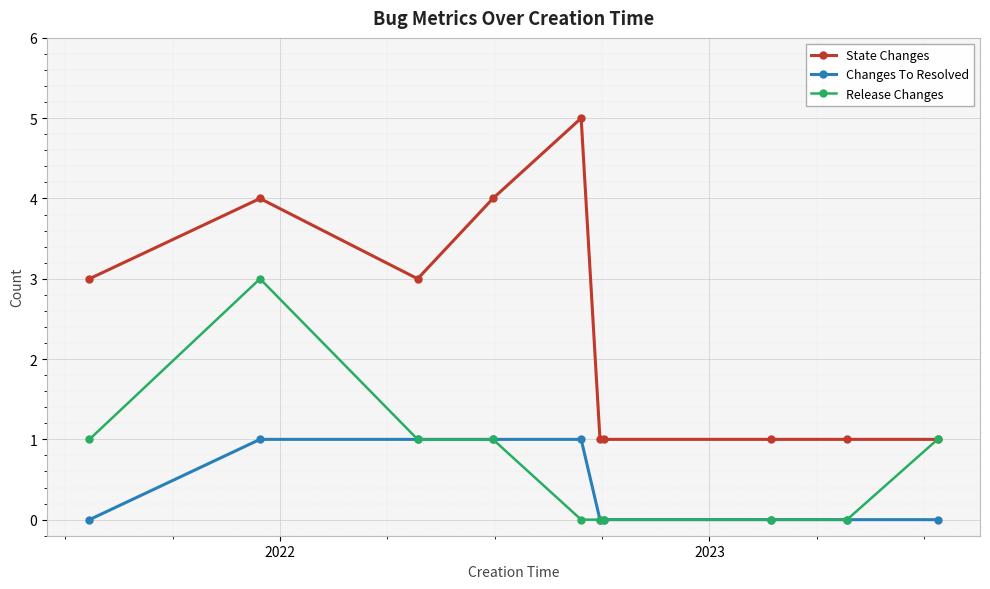

Count the number of categories in the chart.

10